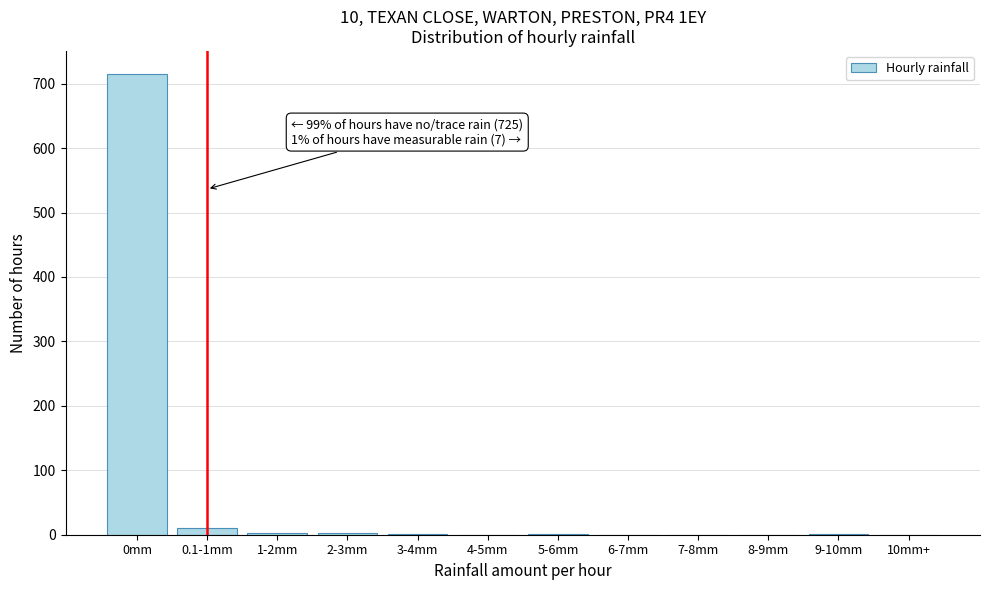

What is the greatest value displayed?

715